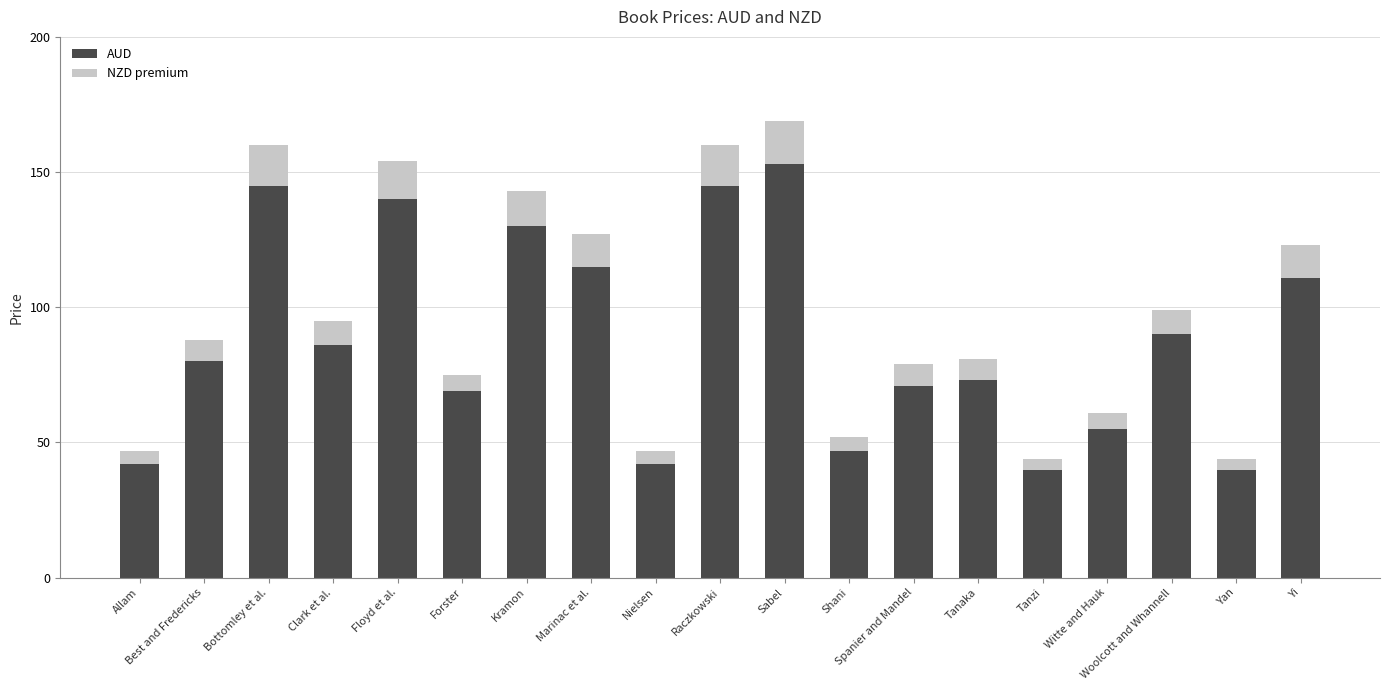

What is the difference between the AUD values at Yan and Bottomley et al.?

105.0